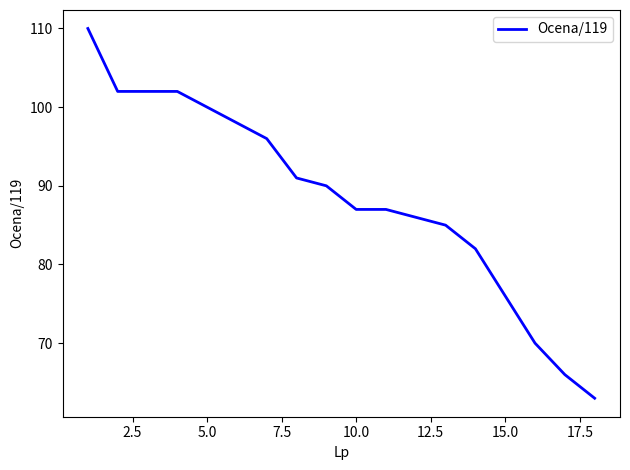

What is the difference between the maximum and minimum values?

47